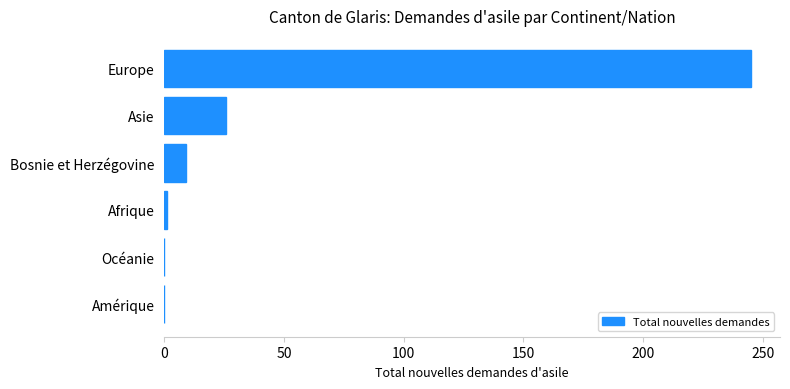

What is the greatest value displayed?

245